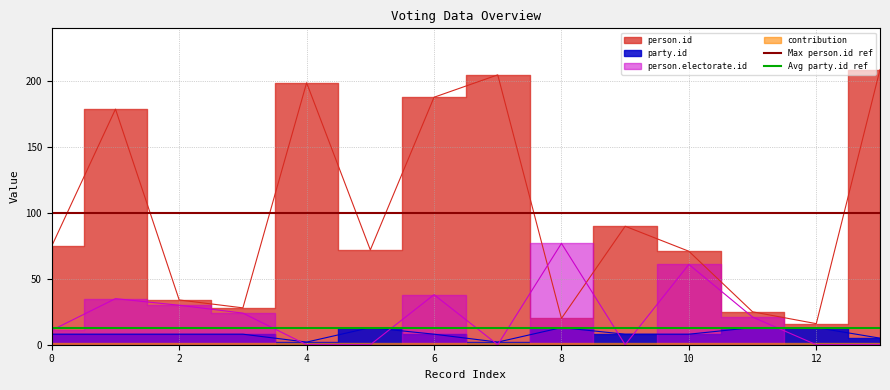

What is the difference between the highest and lowest values at 0?

87